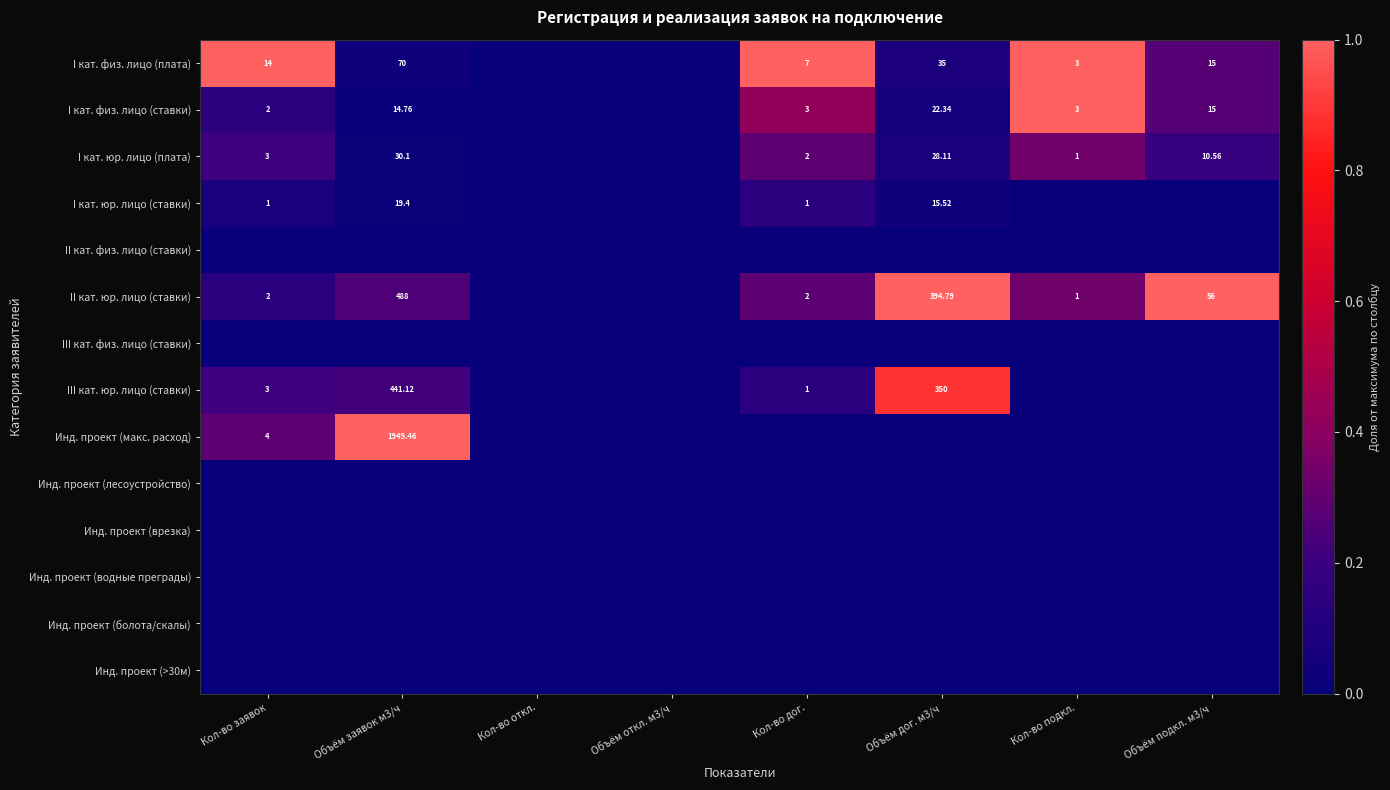

What is the approximate value of I кат. физ. лицо (плата) at Кол-во заявок?

1.0